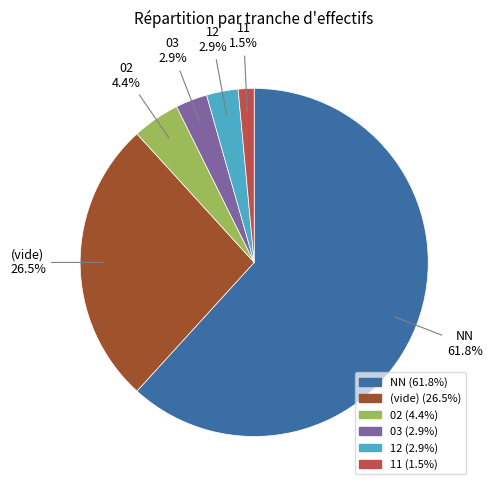

How many slices are in this pie chart?

6